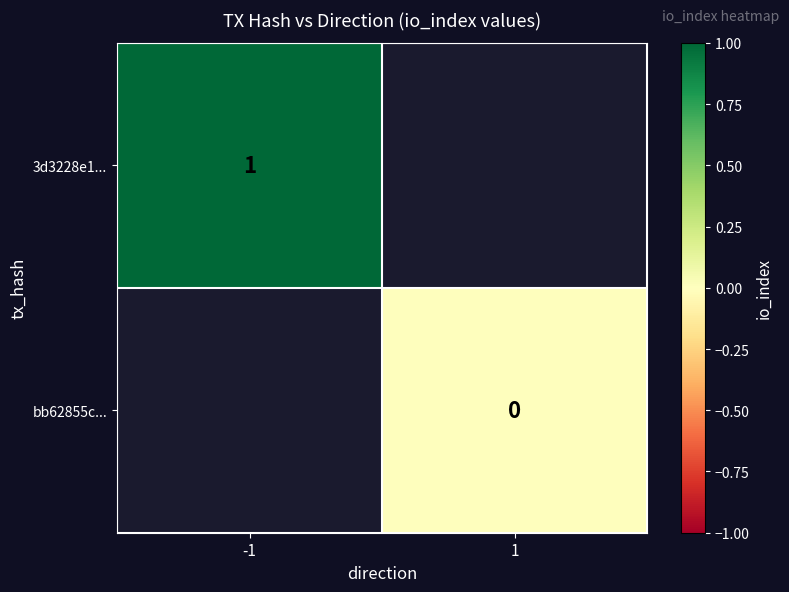

Which series has the largest range (max minus min)?

3d3228e1...